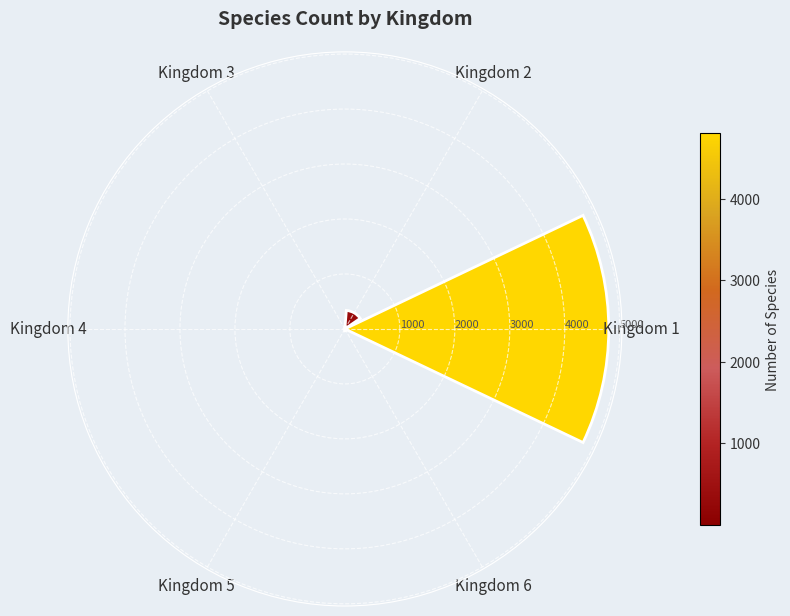

The value at Kingdom 2 is 501. True or false?

False